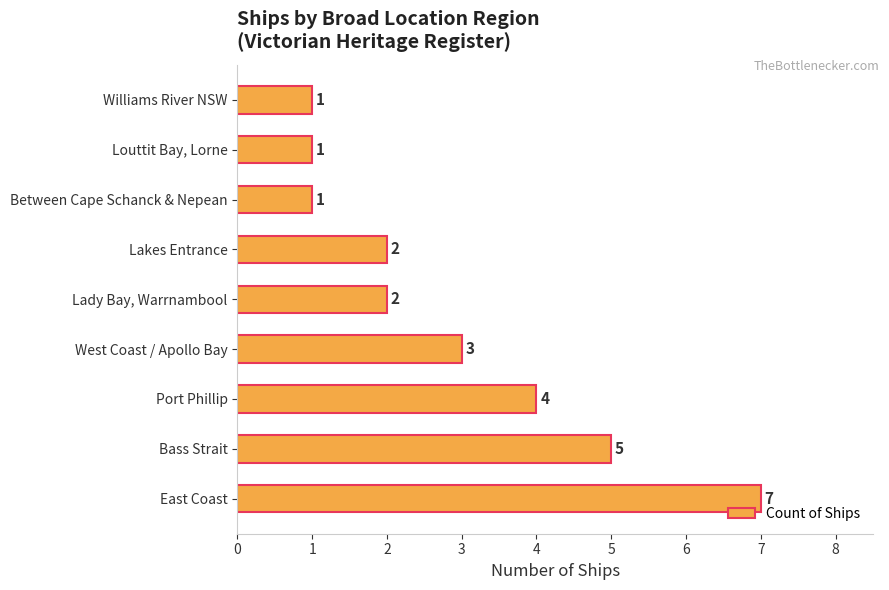

Does the chart contain any negative values?

No